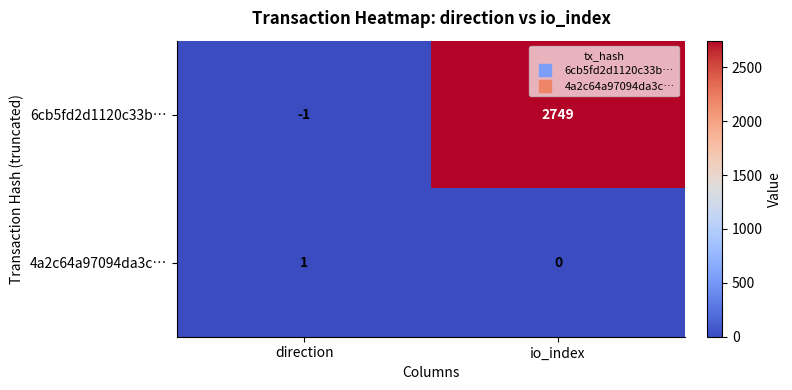

Which series has the largest total across all categories?

6cb5fd2d1120c33b…